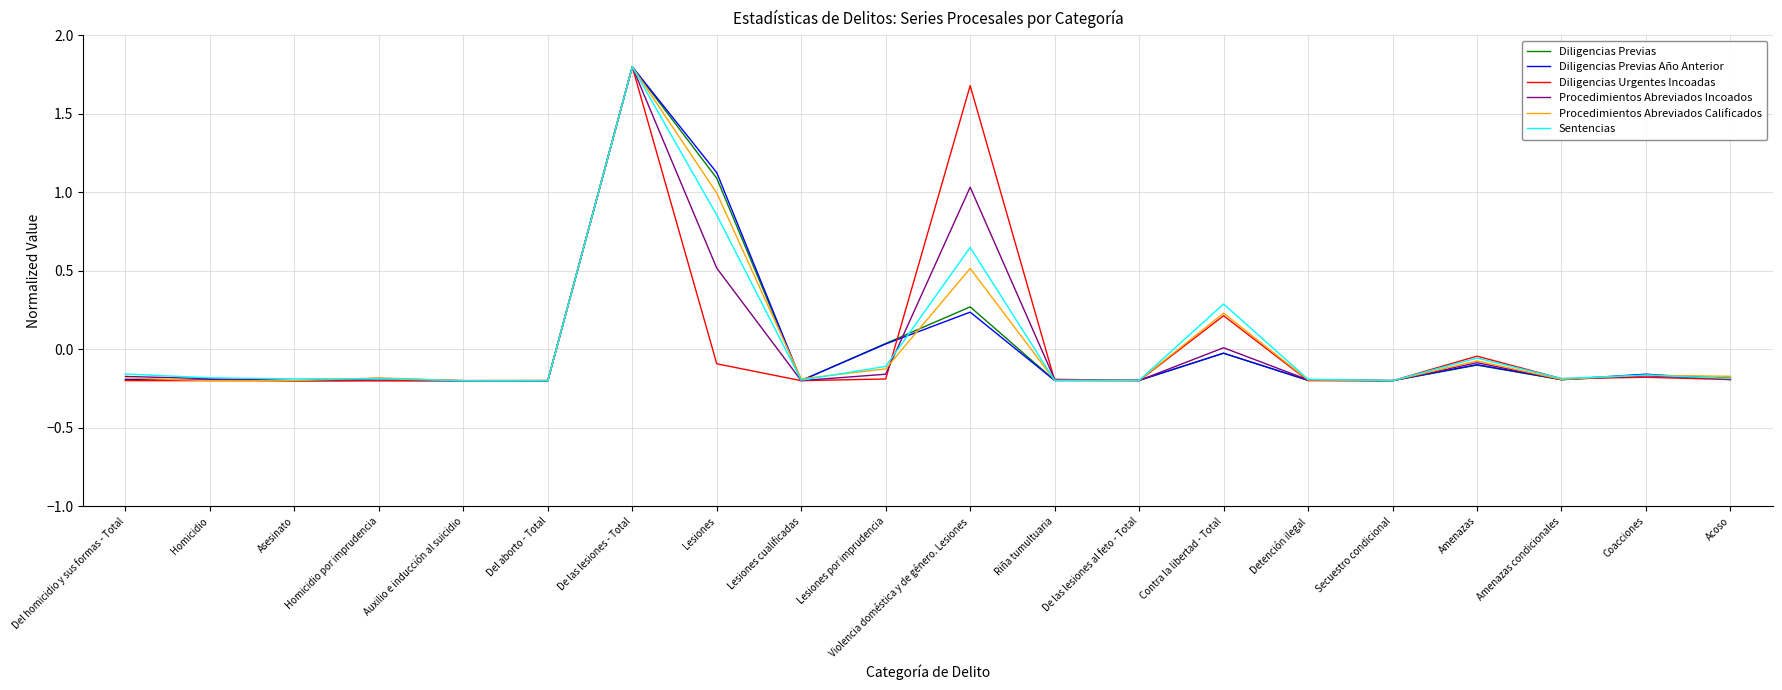

The value of Sentencias at Amenazas is -0.1. True or false?

True